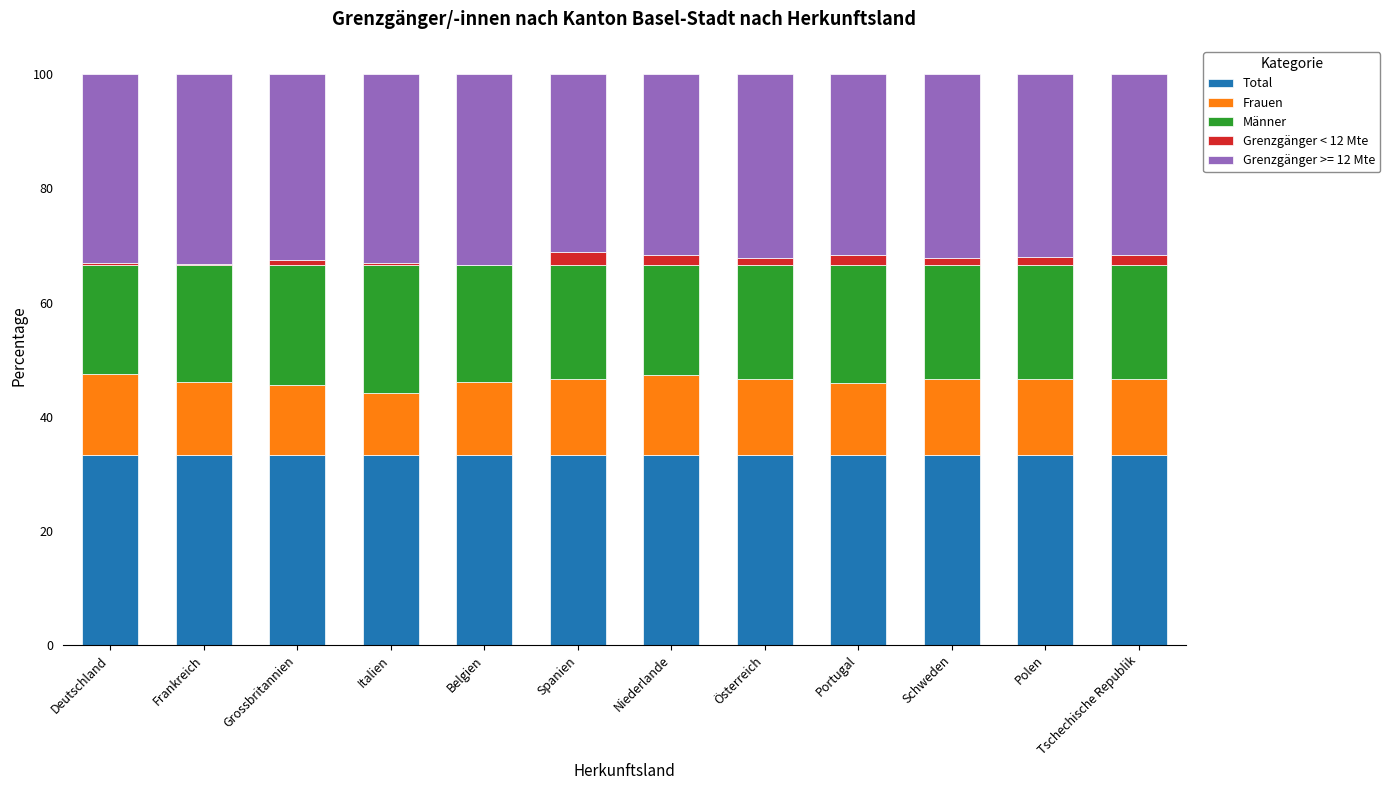

True or false: Total has a value of 33.3 at Italien.

True